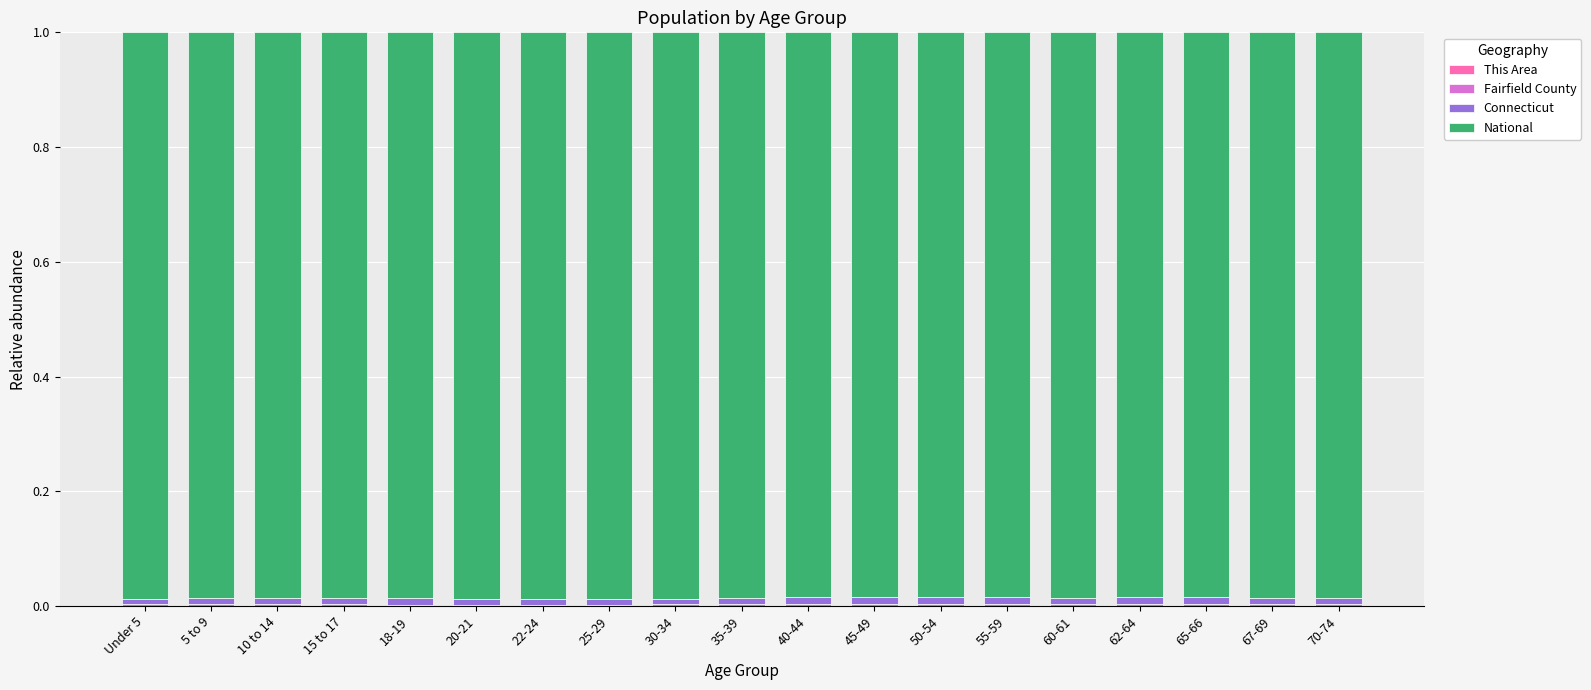

Which series changed the most between 50-54 and 70-74?

National